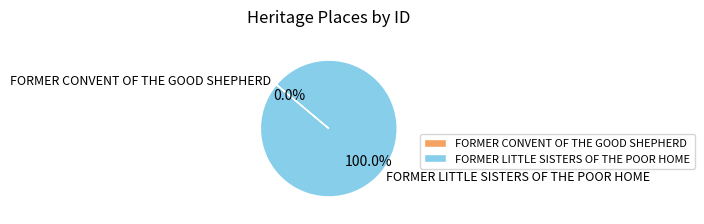

Which category has the biggest portion of the pie?

FORMER LITTLE SISTERS OF THE POOR HOME